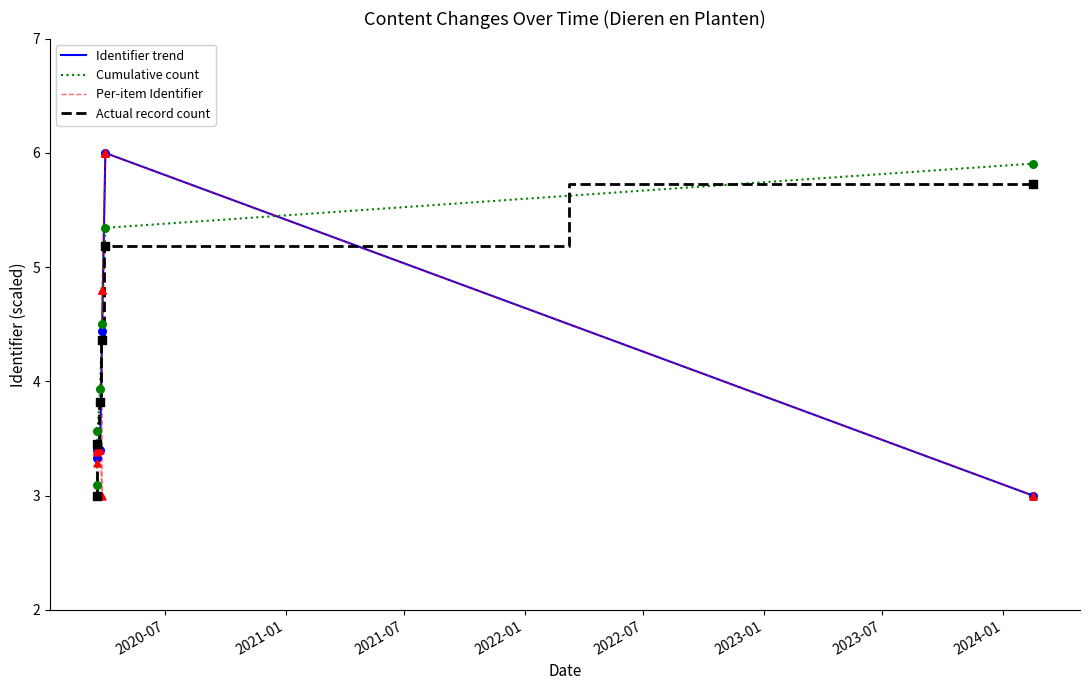

Approximately how many times larger is the value at 2020-03-20 compared to 2020-04-01?

0.6